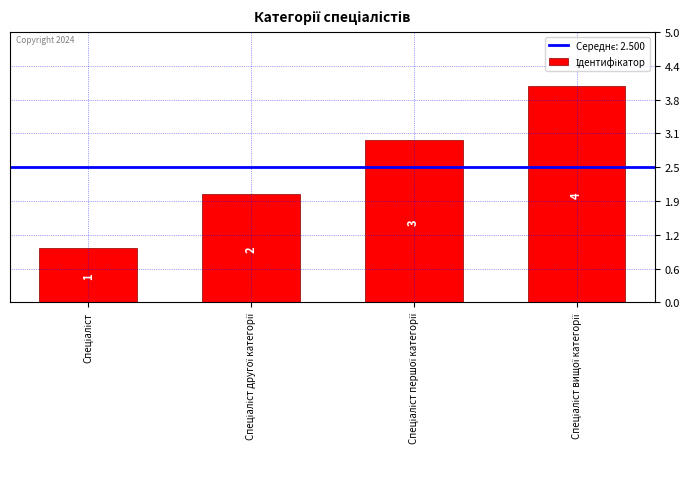

Rank the categories by value from lowest to highest.

Спеціаліст, Спеціаліст другої категорії, Спеціаліст першої категорії, Спеціаліст вищої категорії